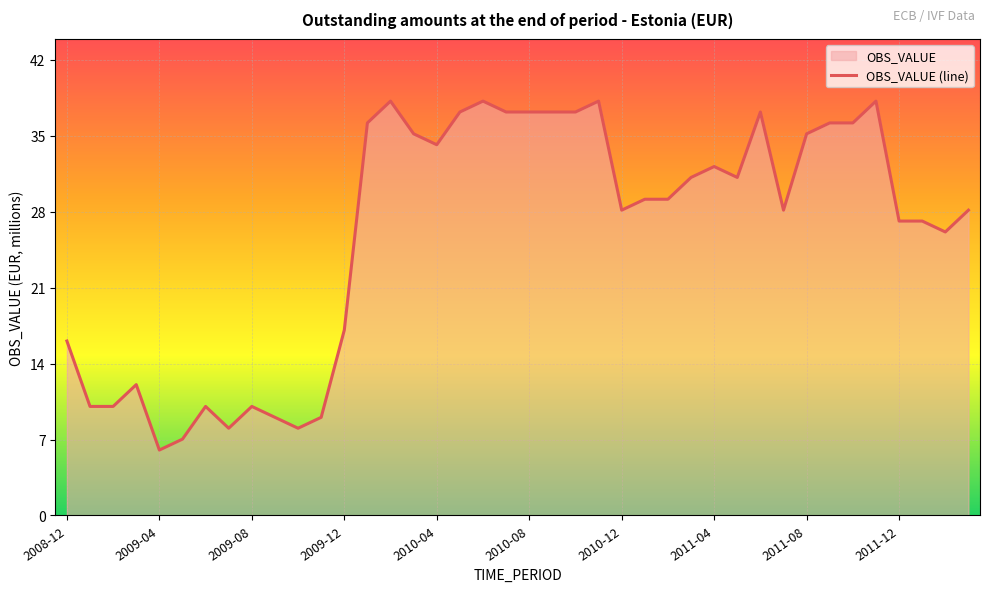

Approximately how many times larger is the value at 2010-12 compared to 2011-04?

0.9